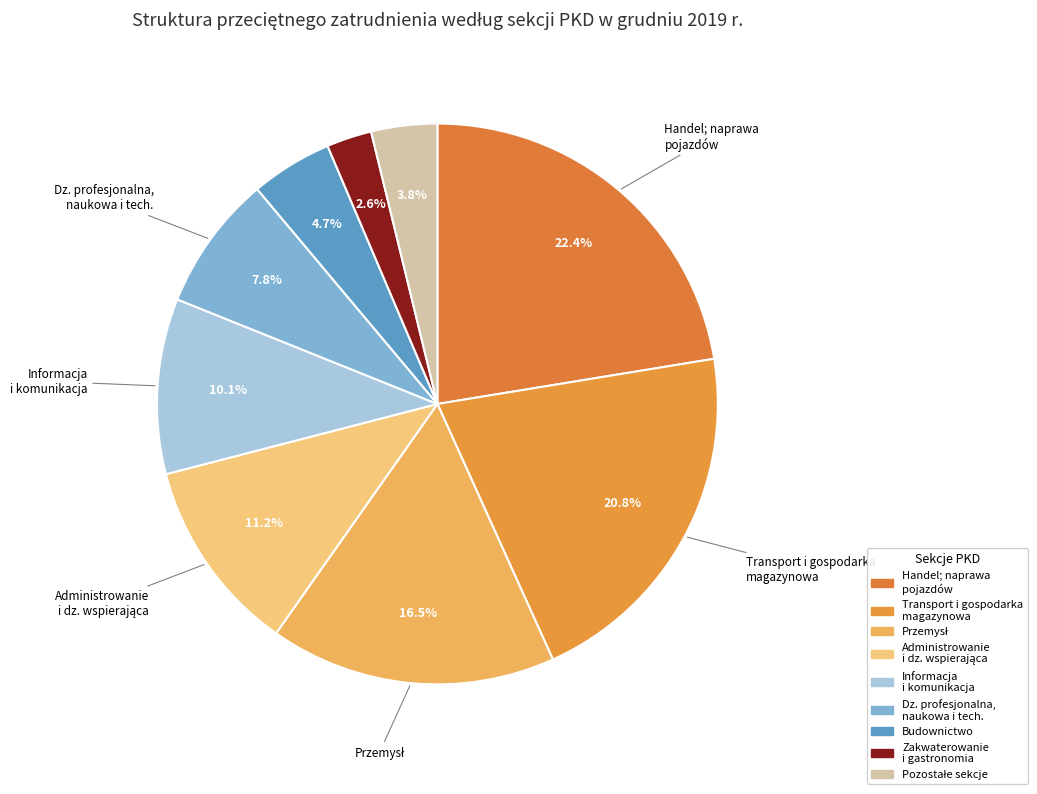

Is there a majority slice in this chart?

No